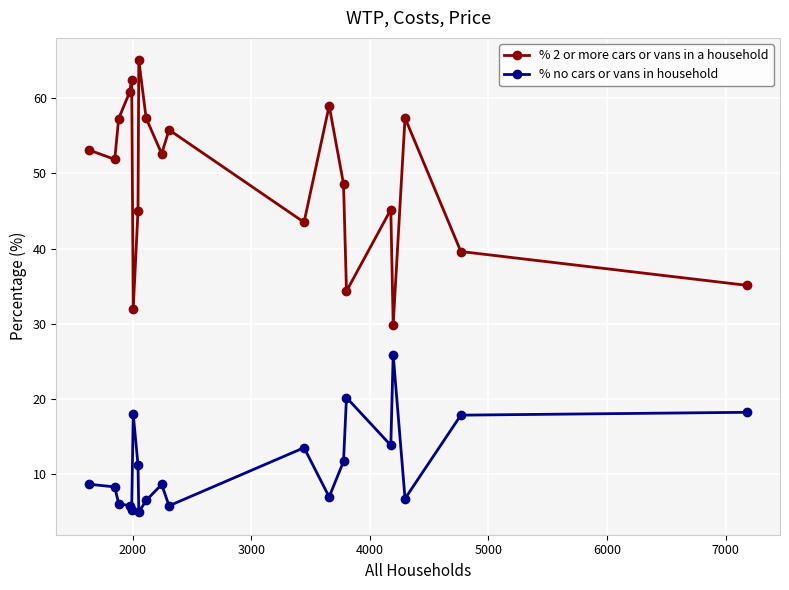

List the series in order of their overall mean, lowest first.

% no cars or vans in household, % 2 or more cars or vans in a household